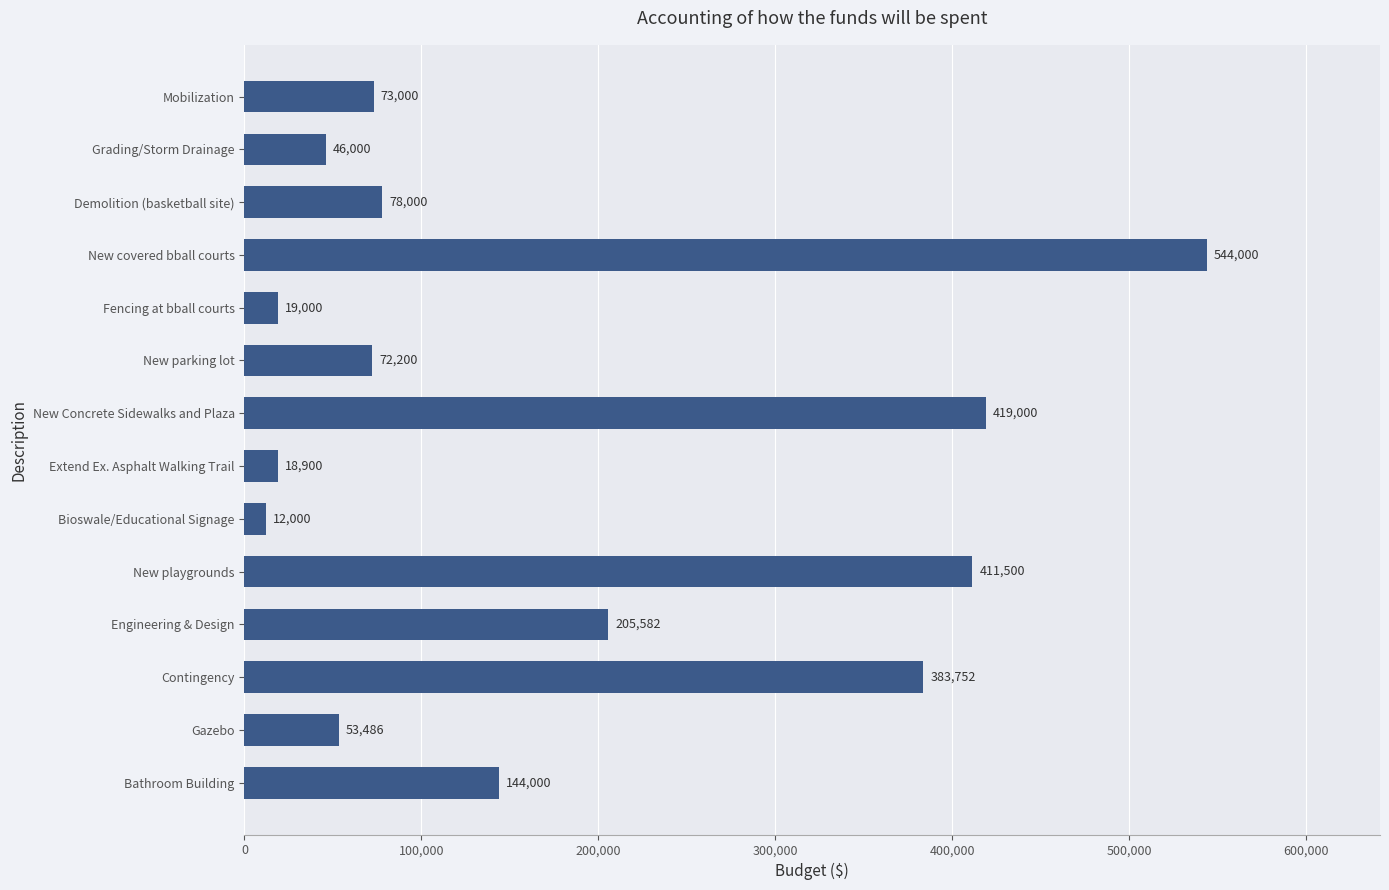

Reading top to bottom, extract all data points from this chart.

Mobilization=73000	Grading/Storm Drainage=46000	Demolition (basketball site)=78000	New covered bball courts=544000	Fencing at bball courts=19000	New parking lot=72200	New Concrete Sidewalks and Plaza=419000	Extend Ex. Asphalt Walking Trail=18900	Bioswale/Educational Signage=12000	New playgrounds=411500	Engineering & Design=205582	Contingency=383752	Gazebo=53486	Bathroom Building=144000